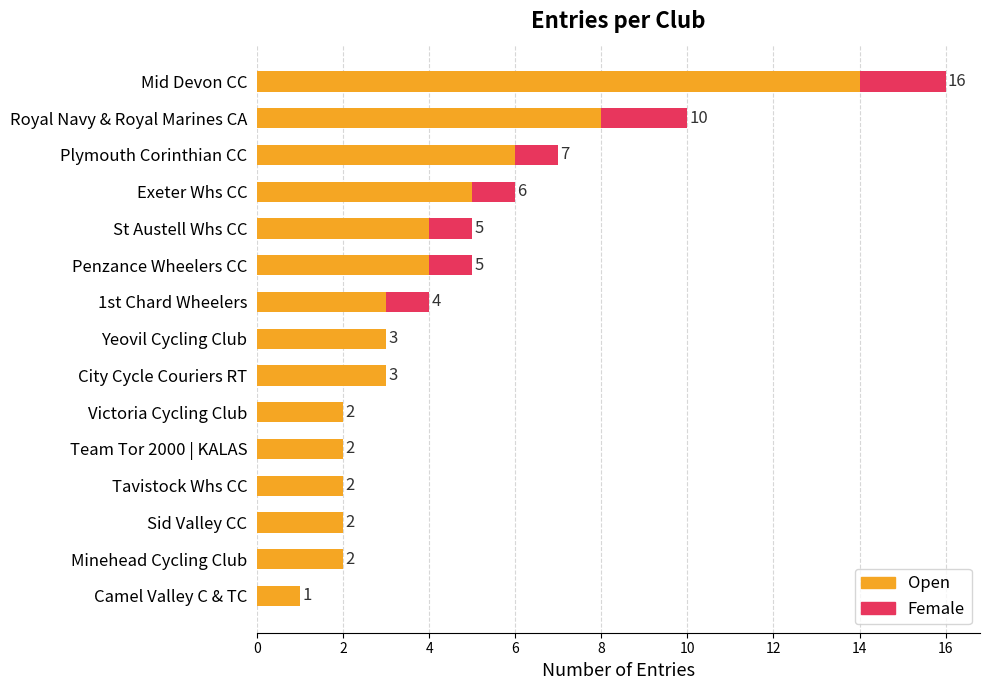

At which category is the sum across all series the highest?

Mid Devon CC